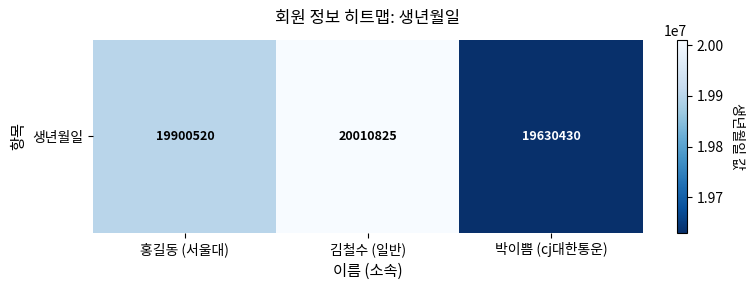

The value at 김철수 (일반) is 10847925. True or false?

False